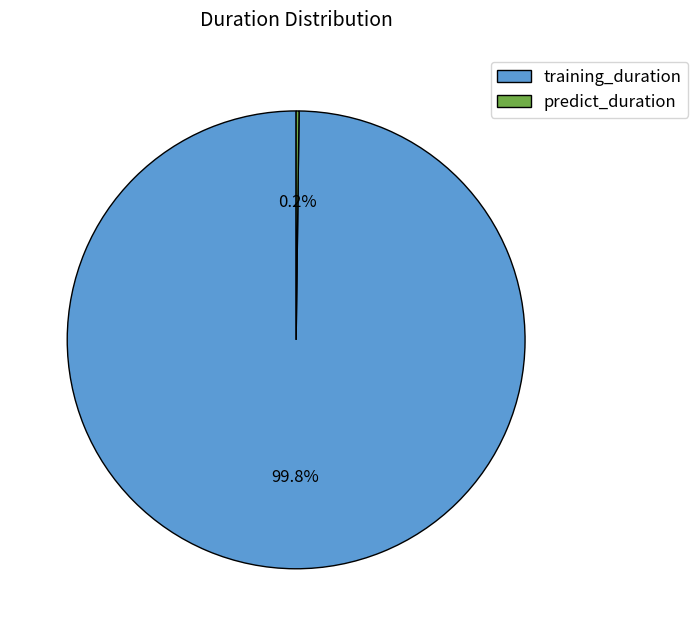

What is the largest slice in the pie chart?

training_duration